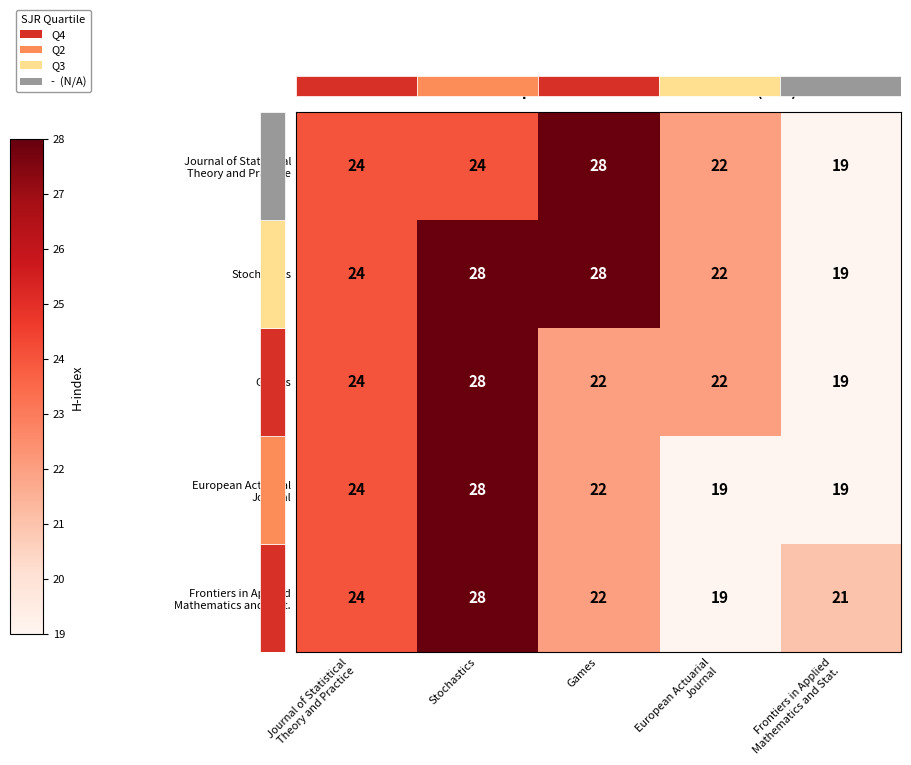

What is the sum of all Frontiers in Applied Mathematics and Stat. values?

114